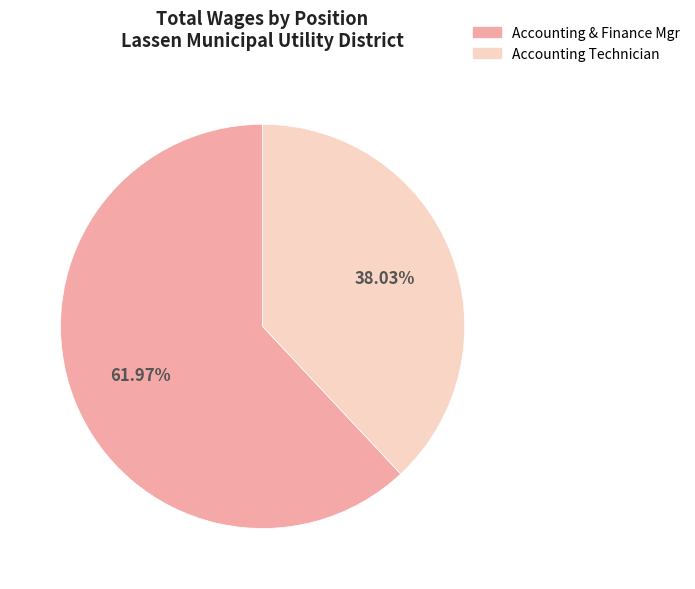

Combined, do Accounting & Finance Mgr and Accounting Technician account for over 50%?

Yes